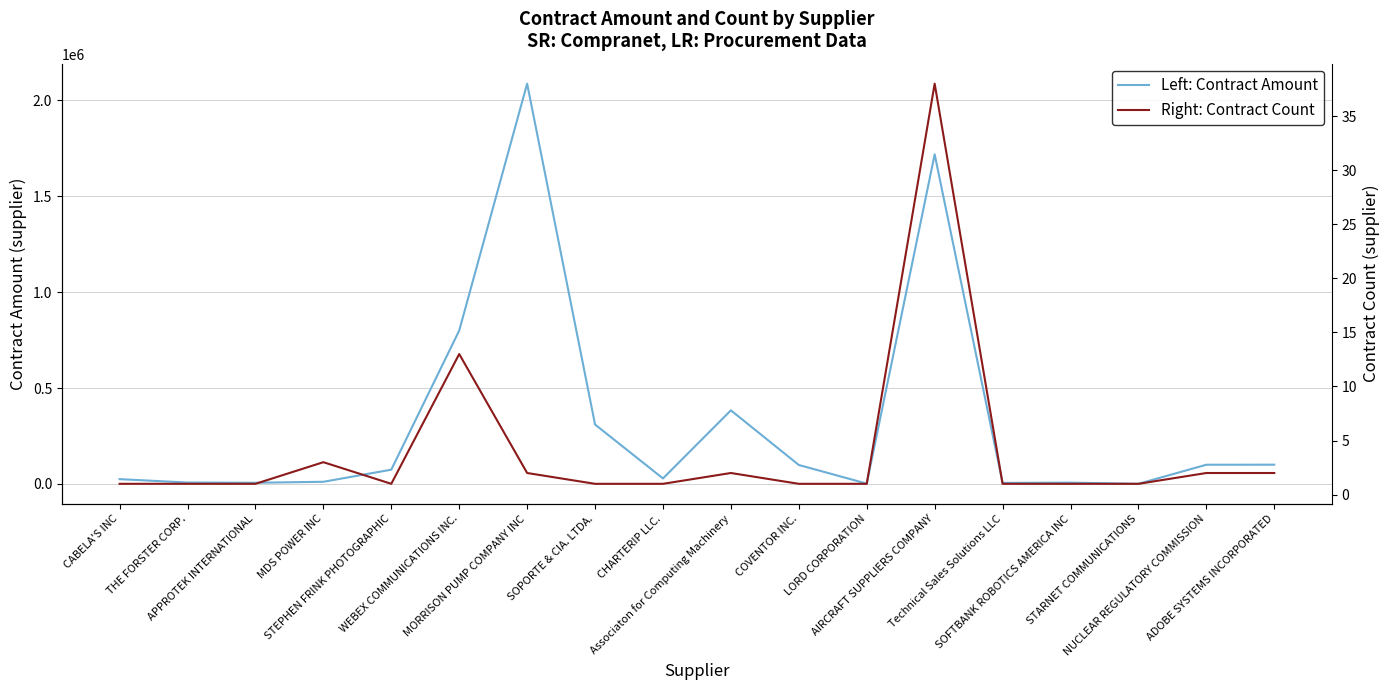

How many data points in Left: Contract Amount are above 74215?

9